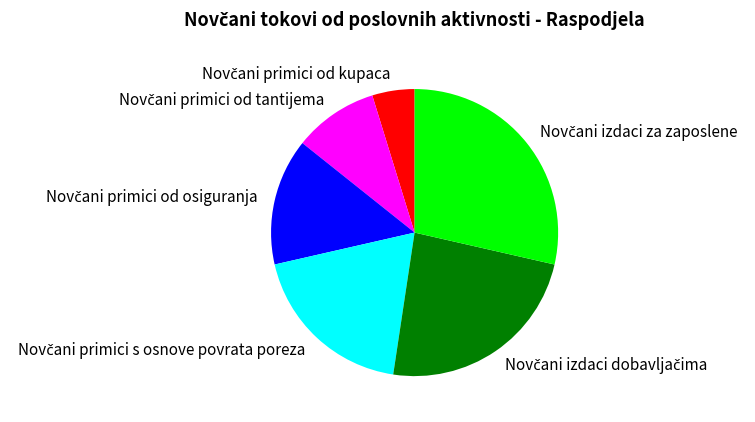

Does any single category account for the majority?

No